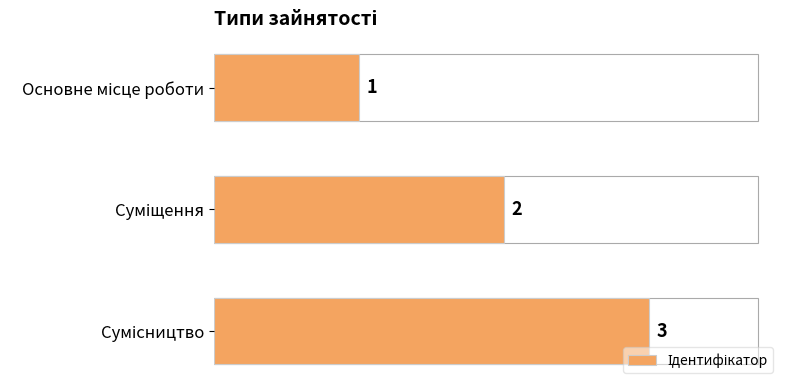

Are the bars horizontal?

Yes